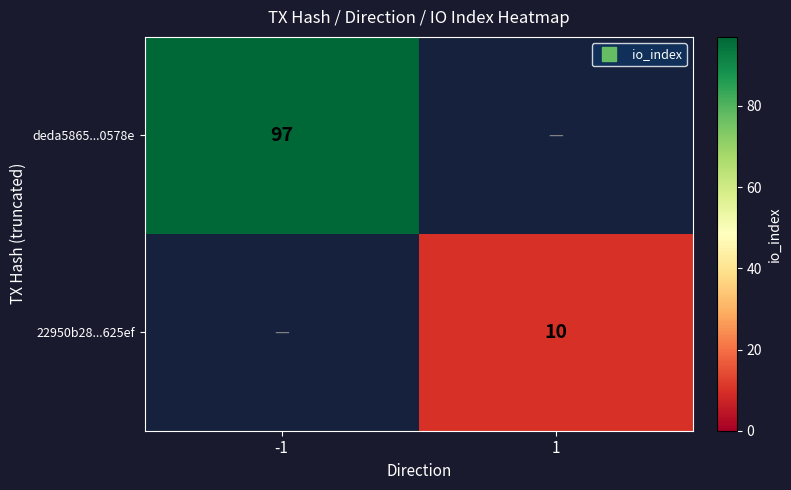

Which series has the largest total across all categories?

deda5865...0578e